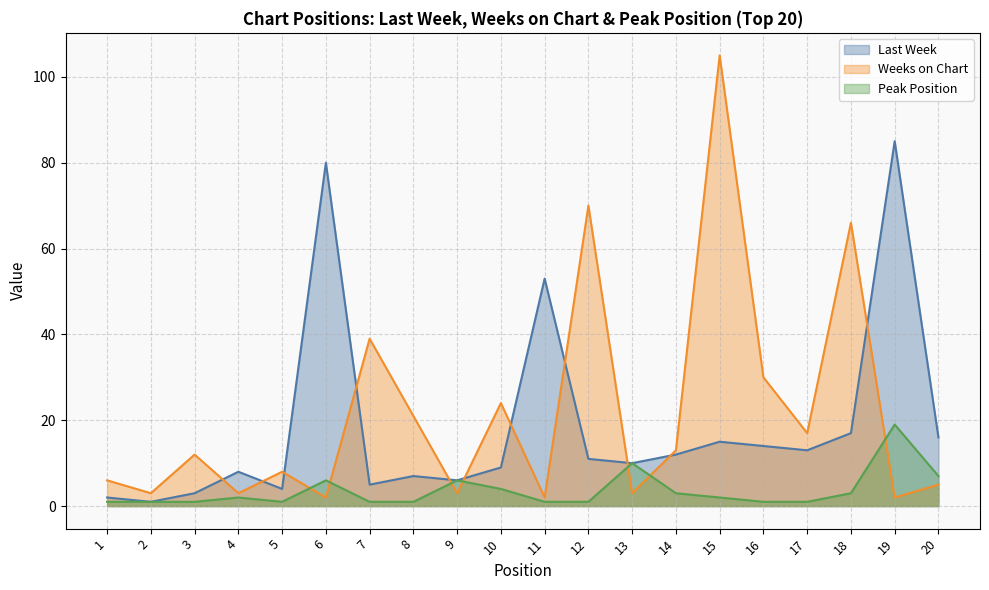

At which category is the sum across all series the highest?

15